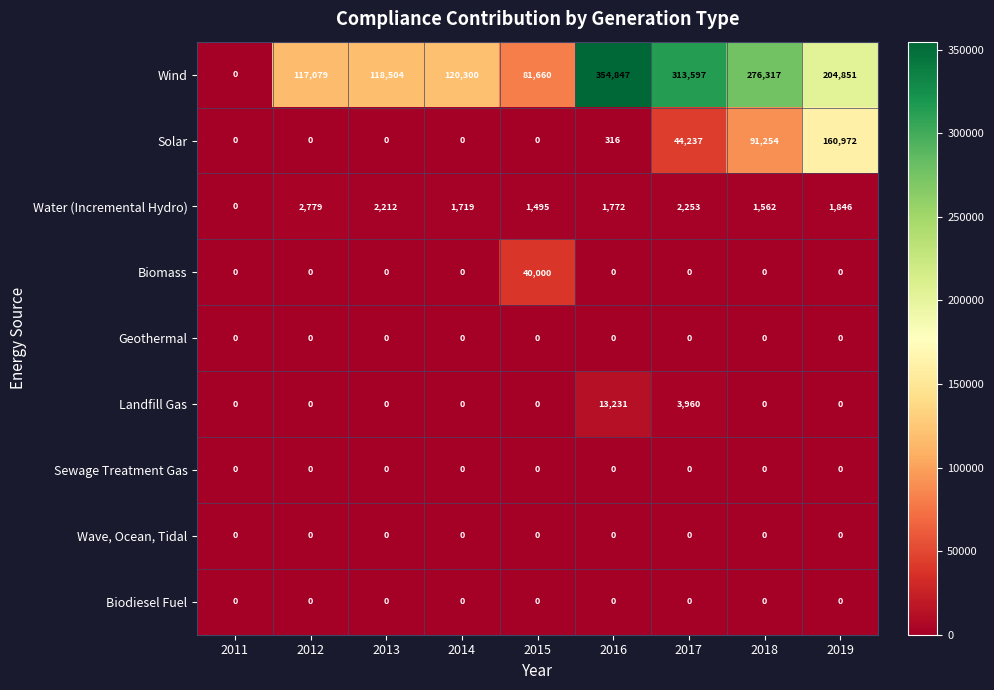

The Biomass series shows -20358 at 2011. True or false?

False